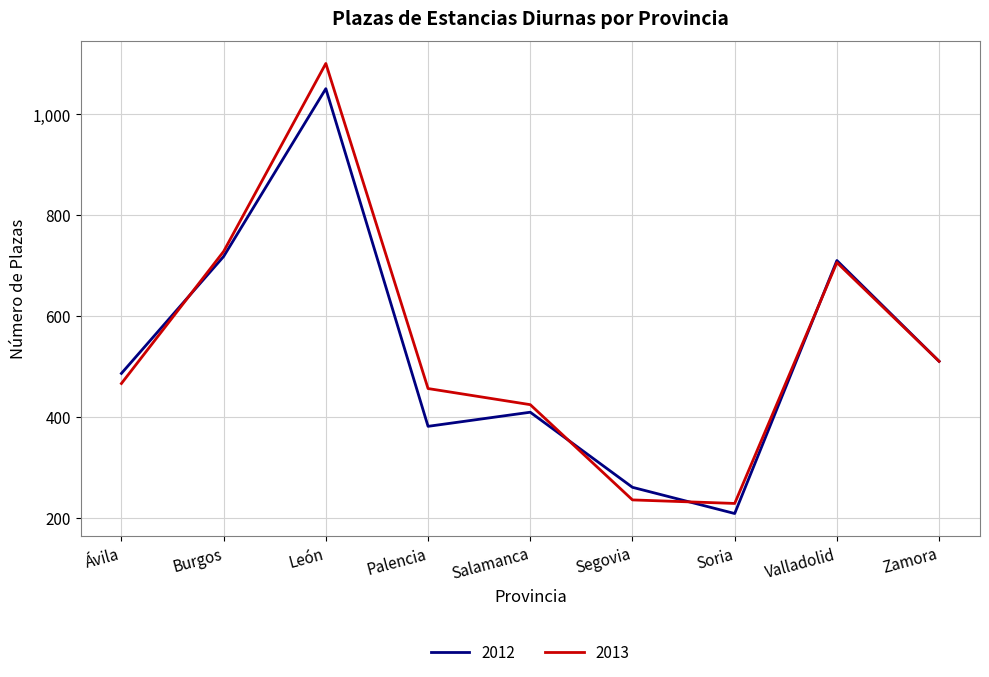

What are all the series names shown in the legend?

2012, 2013